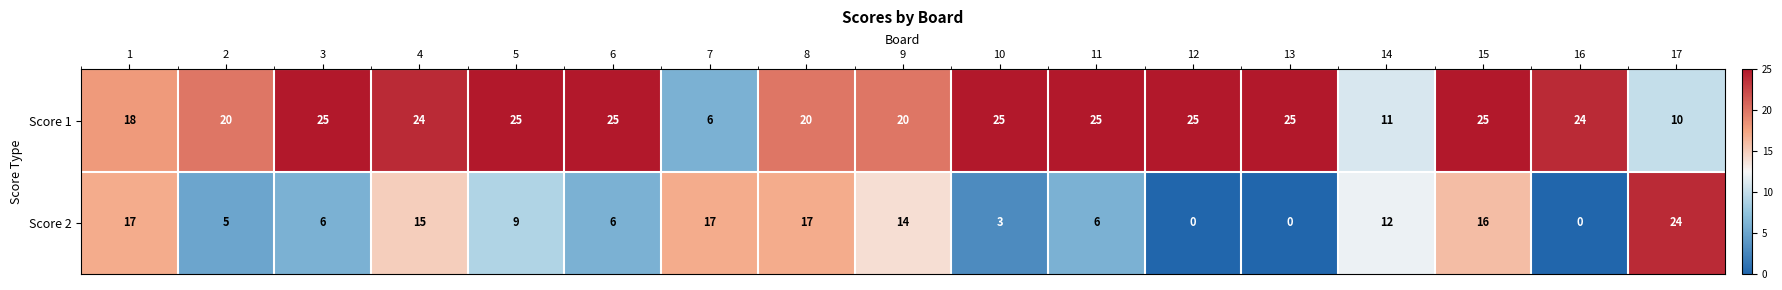

What is the maximum value shown in the chart?

25